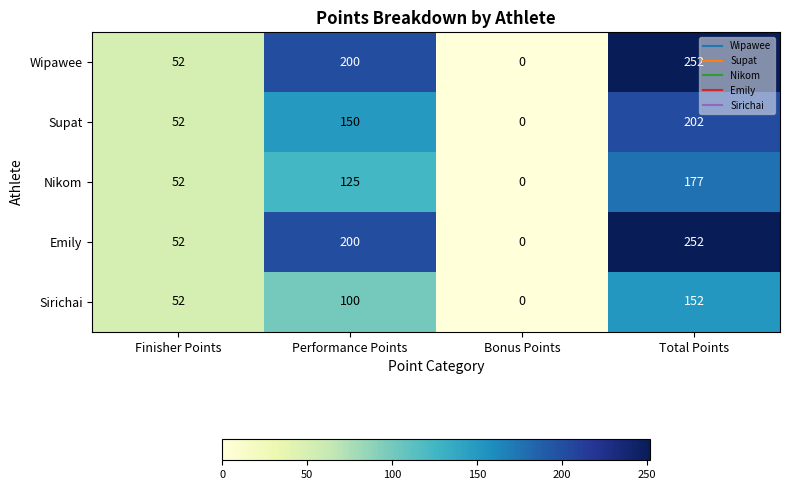

The Wipawee series shows 355 at Performance Points. True or false?

False